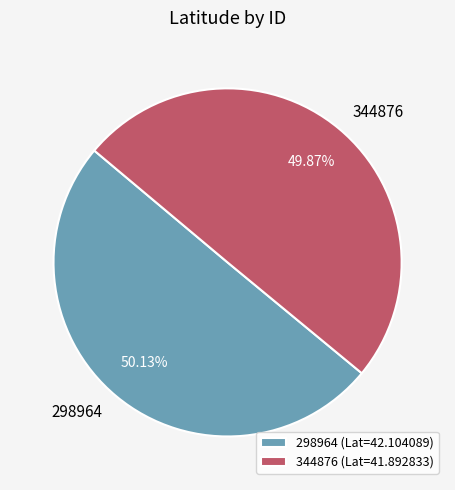

What percentage do 344876 and 298964 together represent?

100.0%